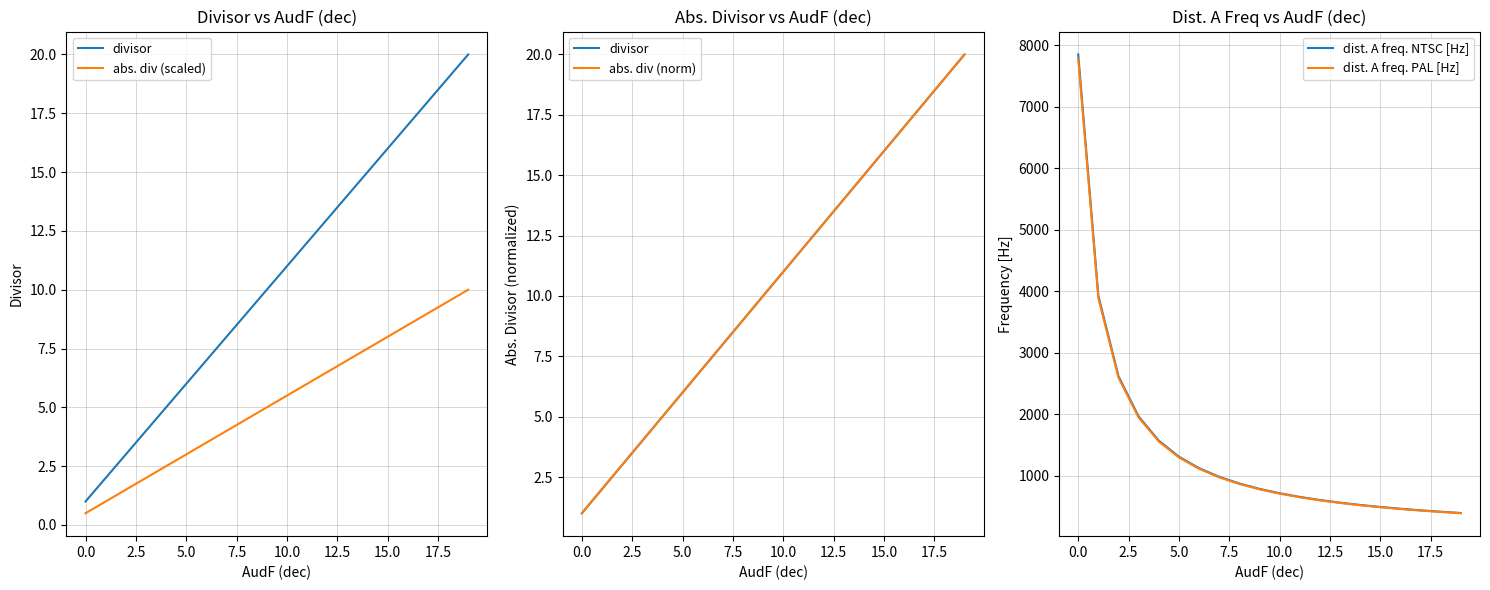

What are all the series names shown in the legend?

divisor, abs. div (scaled), abs. div (norm), dist. A freq. NTSC [Hz], dist. A freq. PAL [Hz]